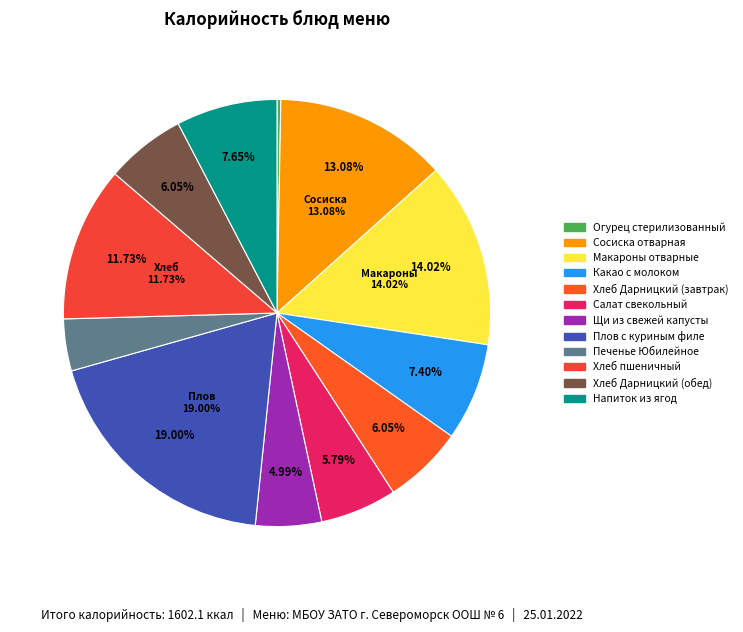

To the nearest percent, what is the average slice percentage?

8%